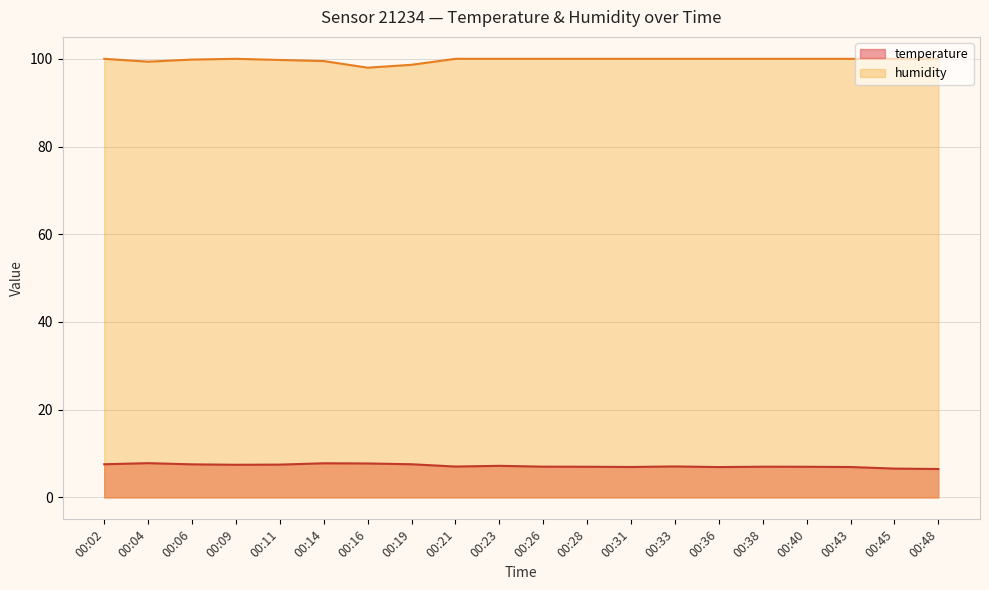

Reading right to left, list all the values displayed in this chart.

temperature: 00:48=6.5	00:45=6.6	00:43=6.9	00:40=7.0	00:38=7.0	00:36=6.9	00:33=7.1	00:31=6.9	00:28=7.0	00:26=7.0	00:23=7.2	00:21=7.0	00:19=7.6	00:16=7.7	00:14=7.8	00:11=7.5	00:09=7.4	00:06=7.5	00:04=7.8	00:02=7.6
humidity: 00:48=100.0	00:45=100.0	00:43=100.0	00:40=100.0	00:38=100.0	00:36=100.0	00:33=100.0	00:31=100.0	00:28=100.0	00:26=100.0	00:23=100.0	00:21=100.0	00:19=98.6	00:16=98.0	00:14=99.5	00:11=99.7	00:09=100.0	00:06=99.8	00:04=99.3	00:02=100.0